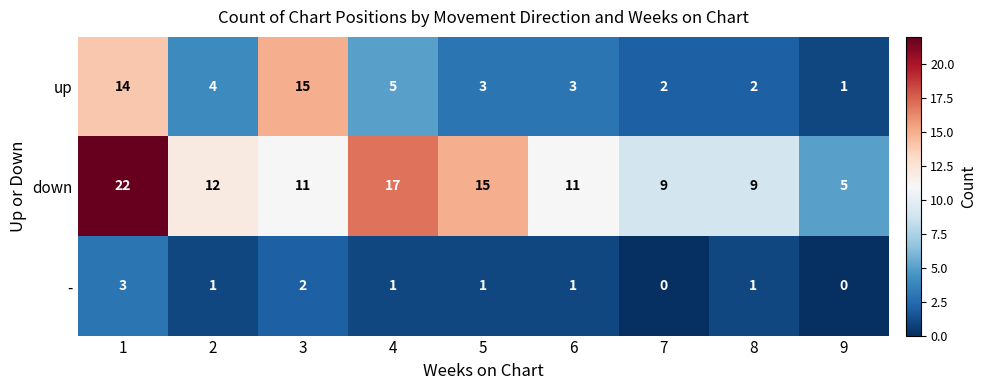

Which series has the largest total across all categories?

down